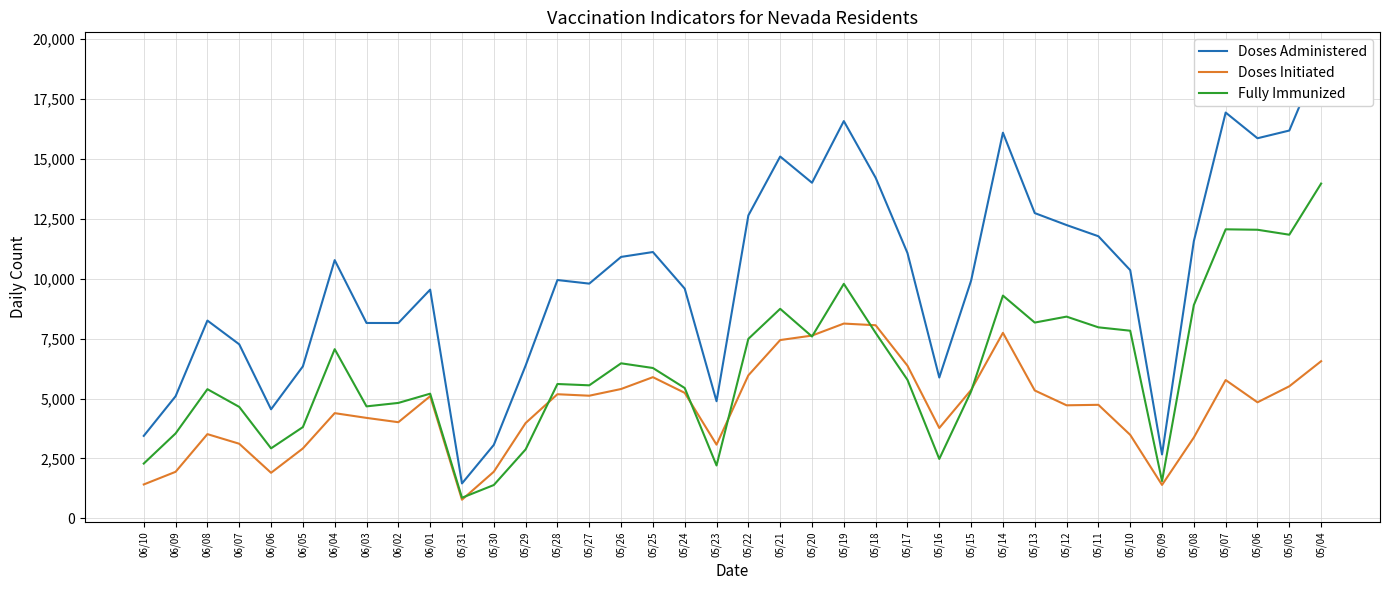

The Doses Initiated series shows 2816 at 05/19. True or false?

False